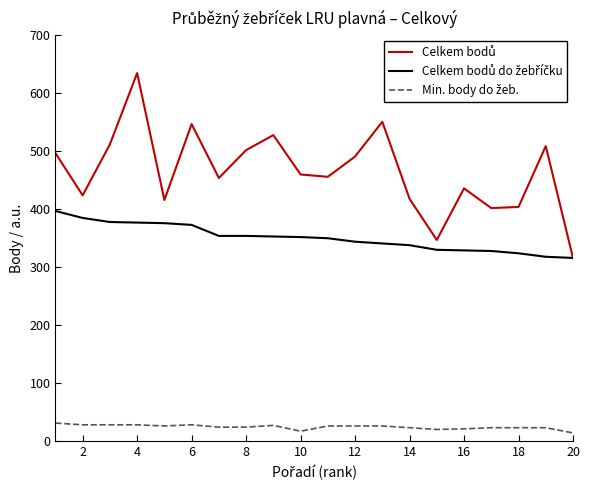

Count the number of data series in this chart.

3